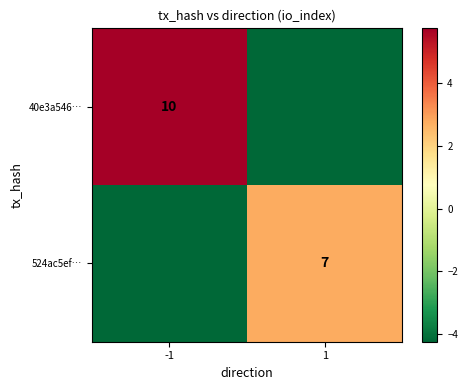

Is the value of 524ac5ef… at 1 greater than the value of 40e3a546… at -1?

No